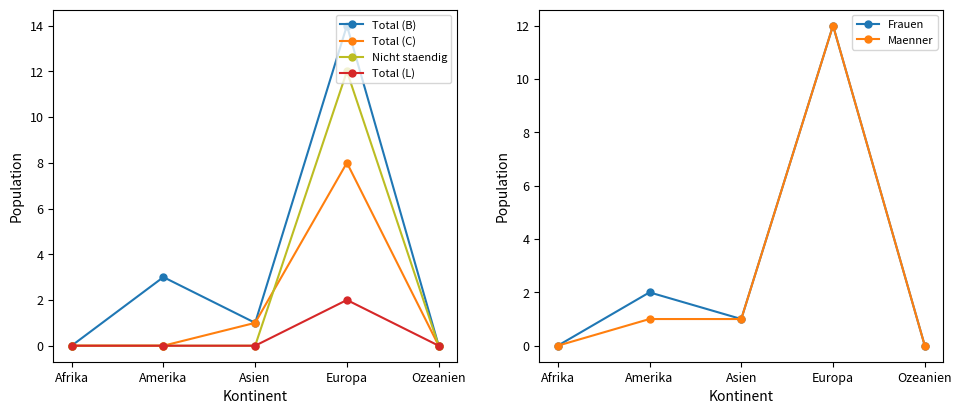

Is this an area chart (filled region under the line)?

No